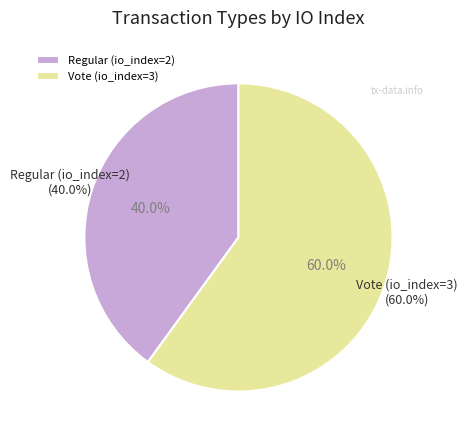

To the nearest percent, what percentage of the pie is Vote (io_index=3)?

60%